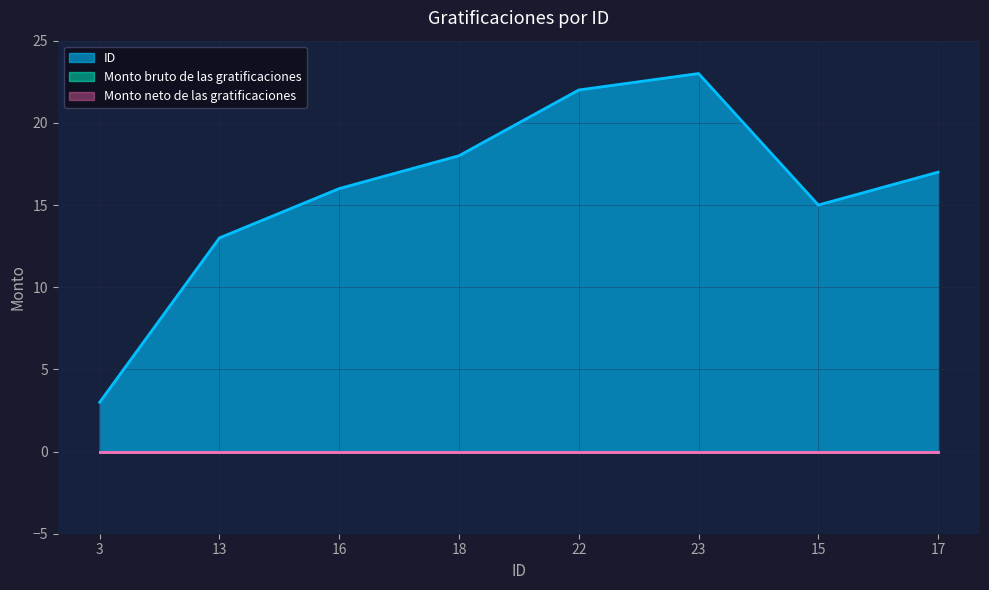

At which label is ID closest to 13?

13